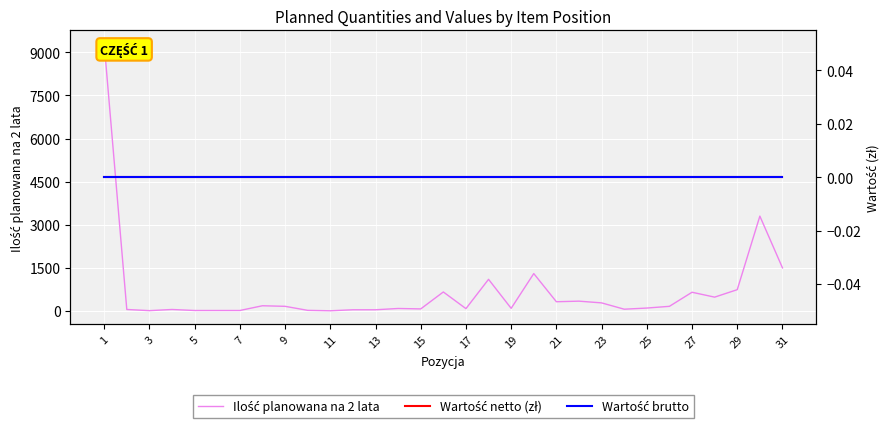

True or false: Wartość brutto and Ilość planowana na 2 lata cross at least once.

False